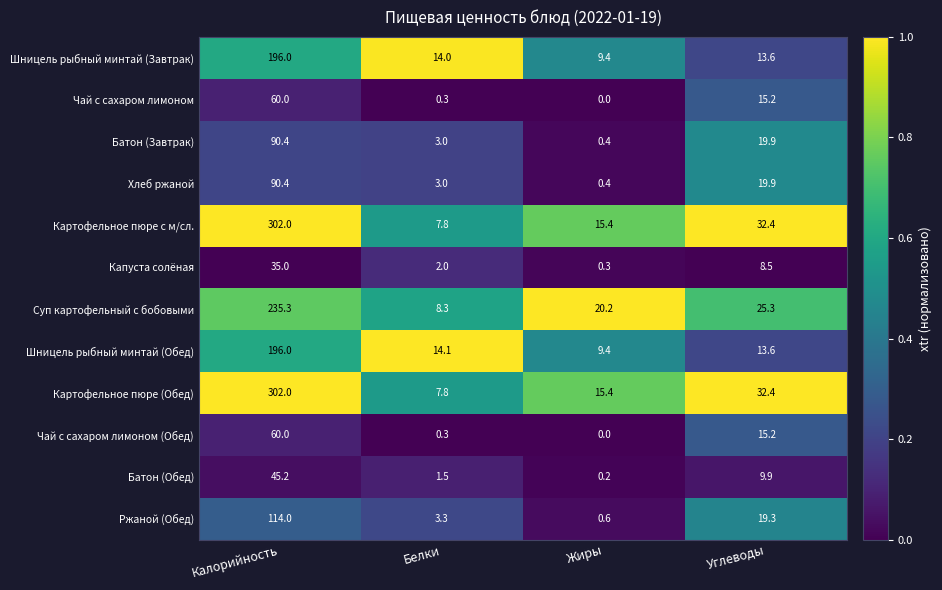

At which category does the chart reach its peak across all series?

Калорийность